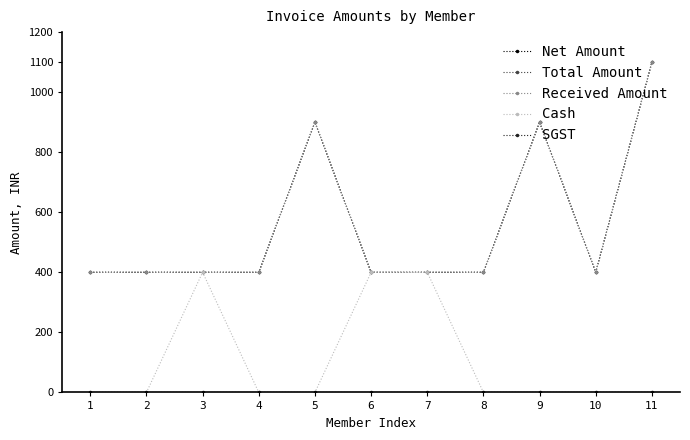

Is this an area chart (filled region under the line)?

No